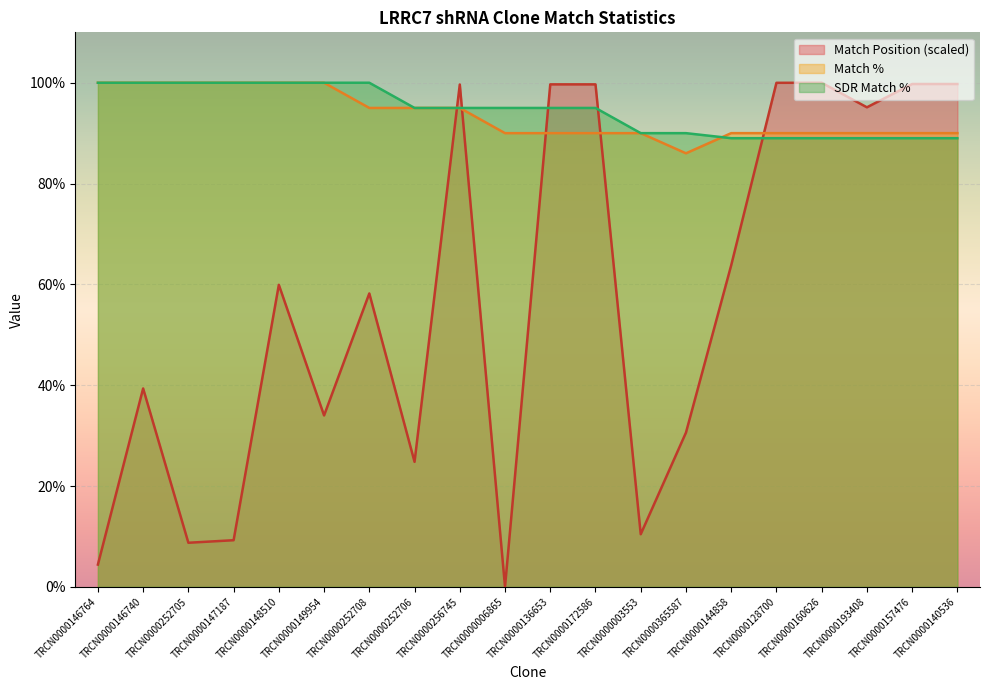

How many values in the Match % series are below 90?

1